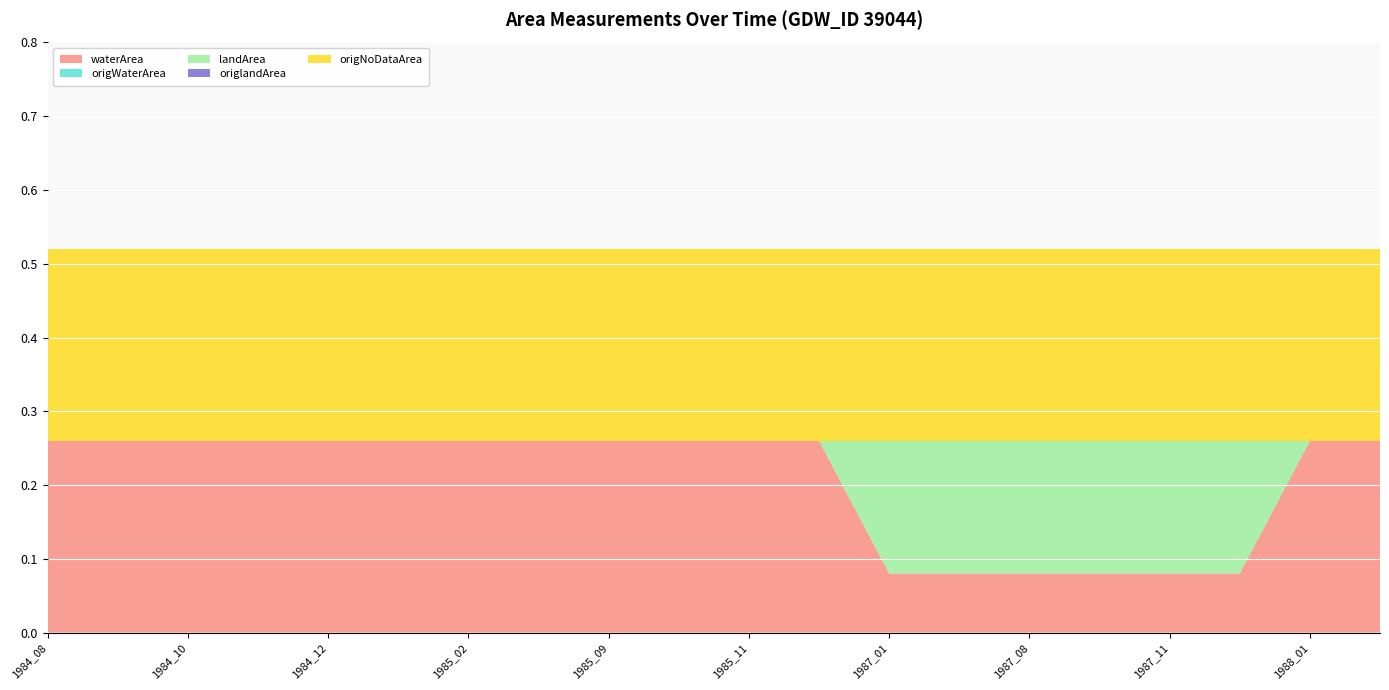

Reading right to left, transcribe all the data shown in this chart.

waterArea: 0.3	0.3	0.1	0.1	0.1	0.1	0.1	0.1	0.3	0.3	0.3	0.3	0.3	0.3	0.3	0.3	0.3	0.3	0.3	0.3
origWaterArea: 0.0	0.0	0.0	0.0	0.0	0.0	0.0	0.0	0.0	0.0	0.0	0.0	0.0	0.0	0.0	0.0	0.0	0.0	0.0	0.0
landArea: 0.0	0.0	0.2	0.2	0.2	0.2	0.2	0.2	0.0	0.0	0.0	0.0	0.0	0.0	0.0	0.0	0.0	0.0	0.0	0.0
origlandArea: 0.0	0.0	0.0	0.0	0.0	0.0	0.0	0.0	0.0	0.0	0.0	0.0	0.0	0.0	0.0	0.0	0.0	0.0	0.0	0.0
origNoDataArea: 0.3	0.3	0.3	0.3	0.3	0.3	0.3	0.3	0.3	0.3	0.3	0.3	0.3	0.3	0.3	0.3	0.3	0.3	0.3	0.3